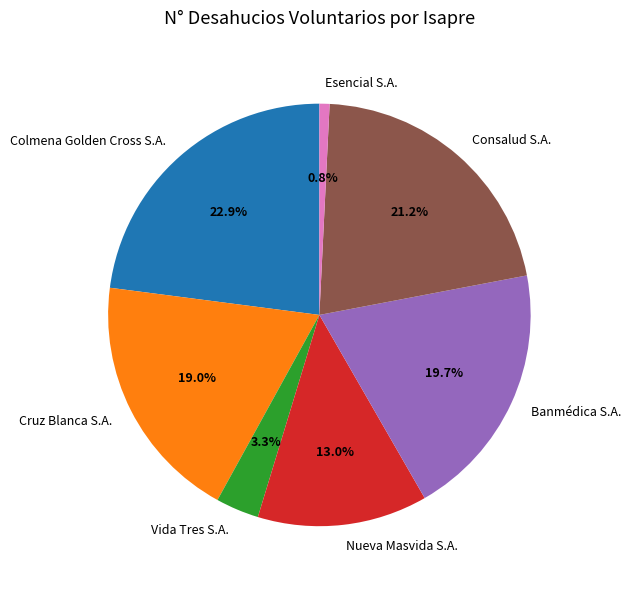

To the nearest percent, what is the average slice percentage?

14%